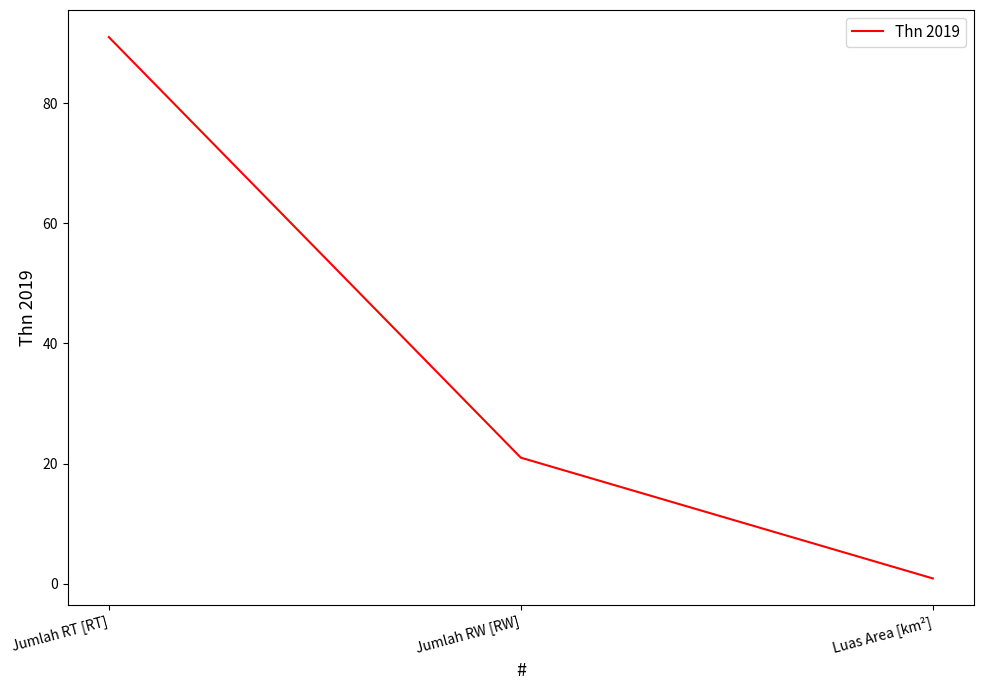

How many distinct data groups are displayed?

1